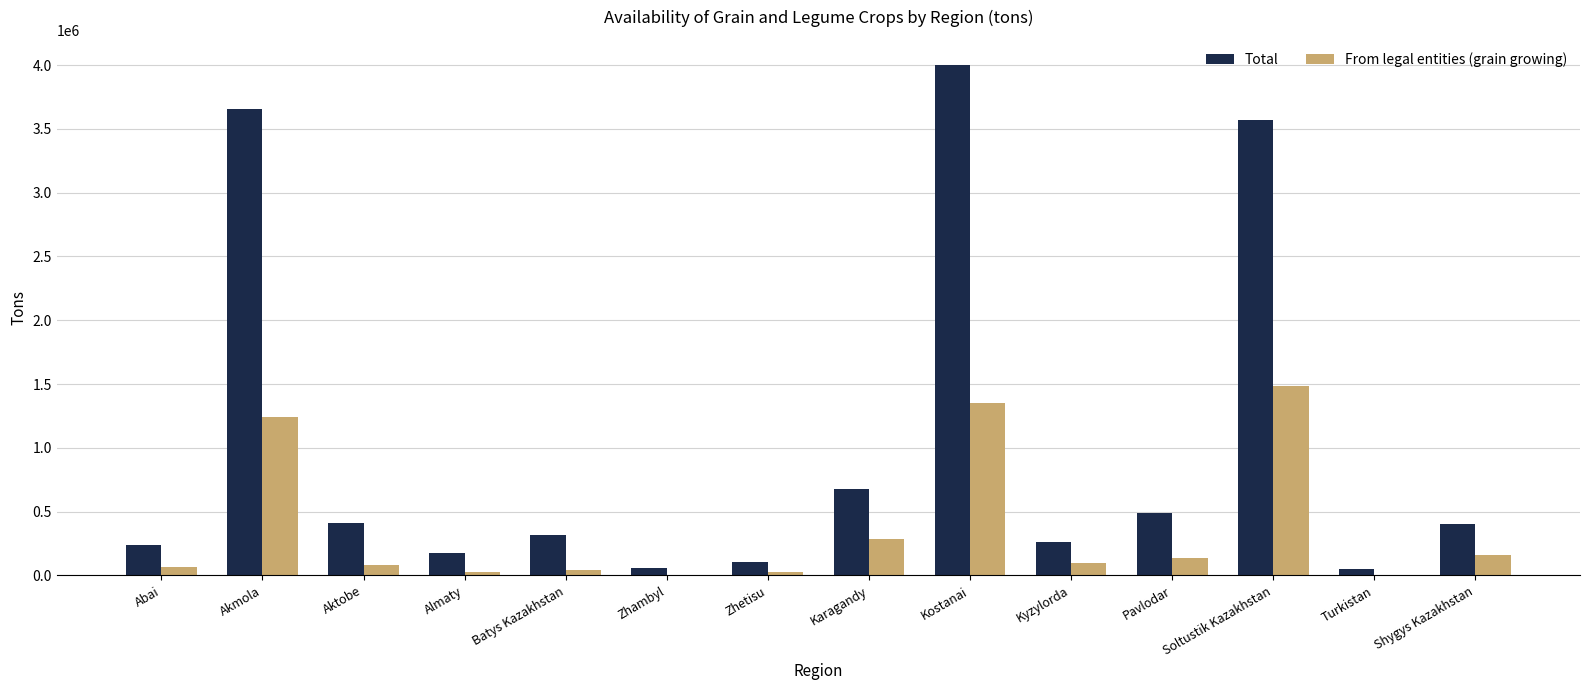

The From legal entities (grain growing) series shows 425503.5 at Akmola. True or false?

False